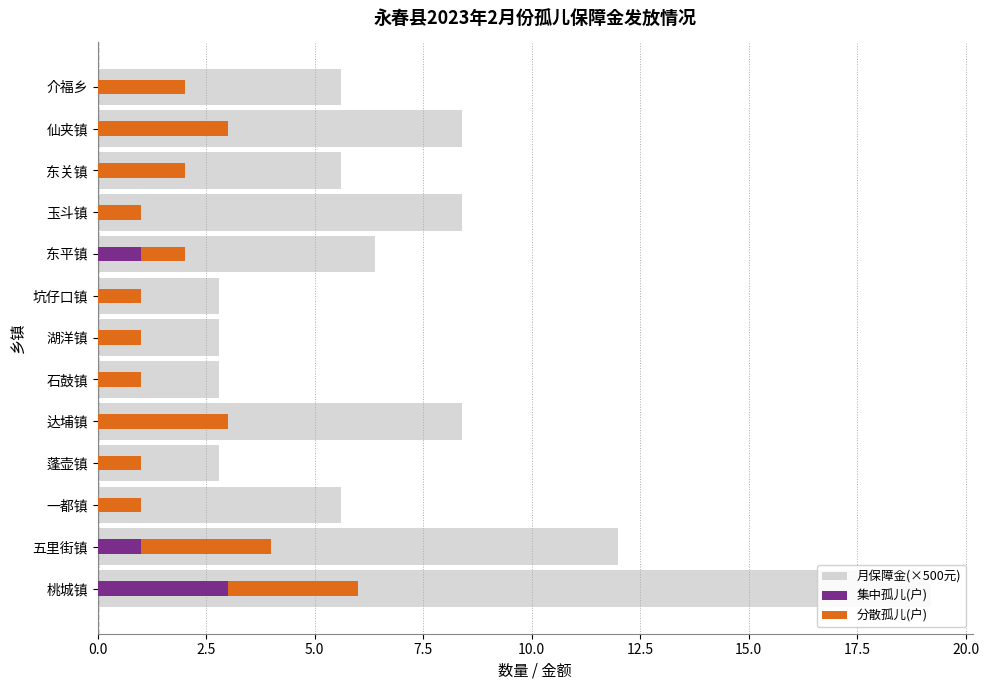

What is the sum of all 分散孤儿(户) values?

23.0